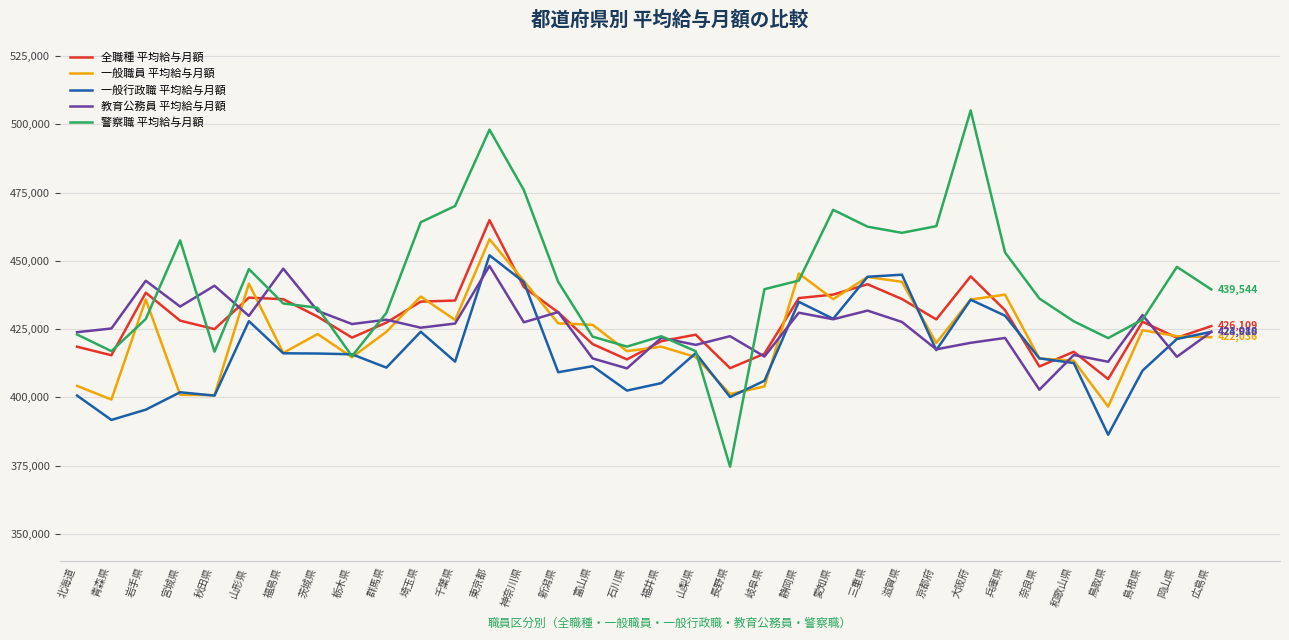

Which series changed the most between 滋賀県 and 和歌山県?

警察職 平均給与月額